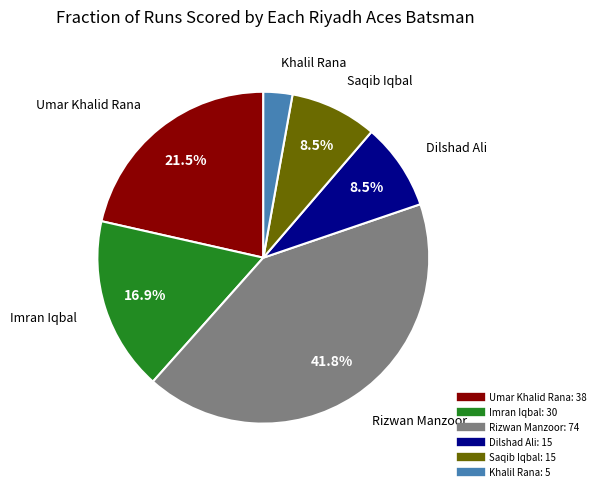

Which has a higher value, Rizwan Manzoor or Imran Iqbal?

Rizwan Manzoor